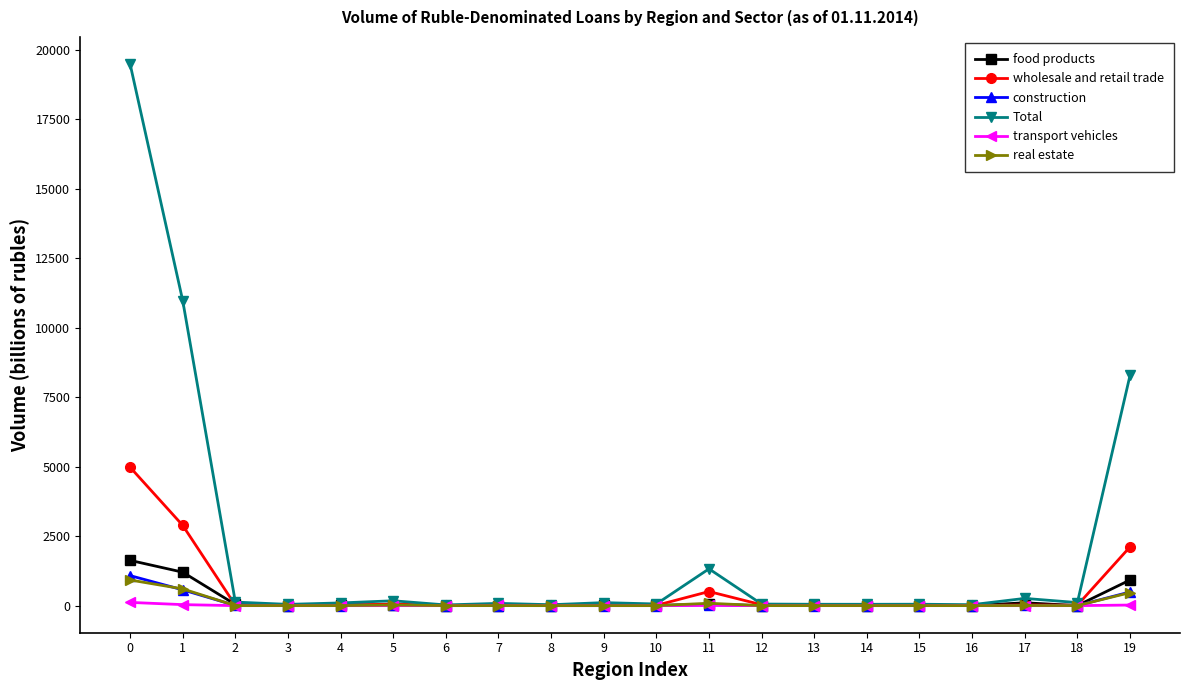

Which series has the largest total across all categories?

Total